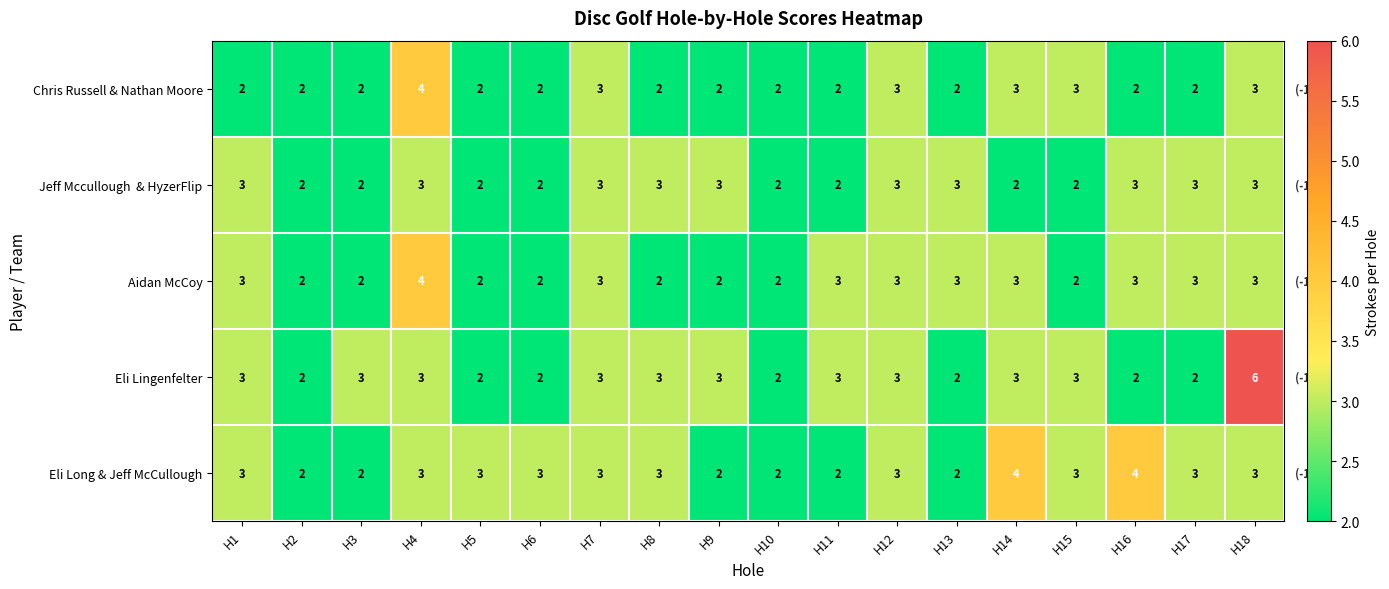

What is the difference between the highest and lowest values at H6?

1